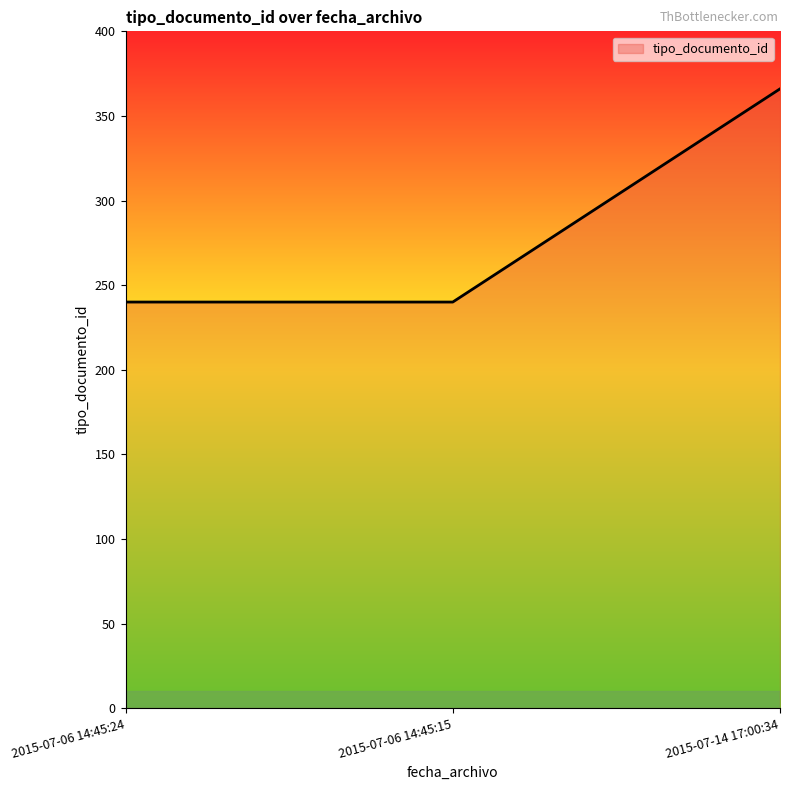

What is the difference between the maximum and minimum values?

126